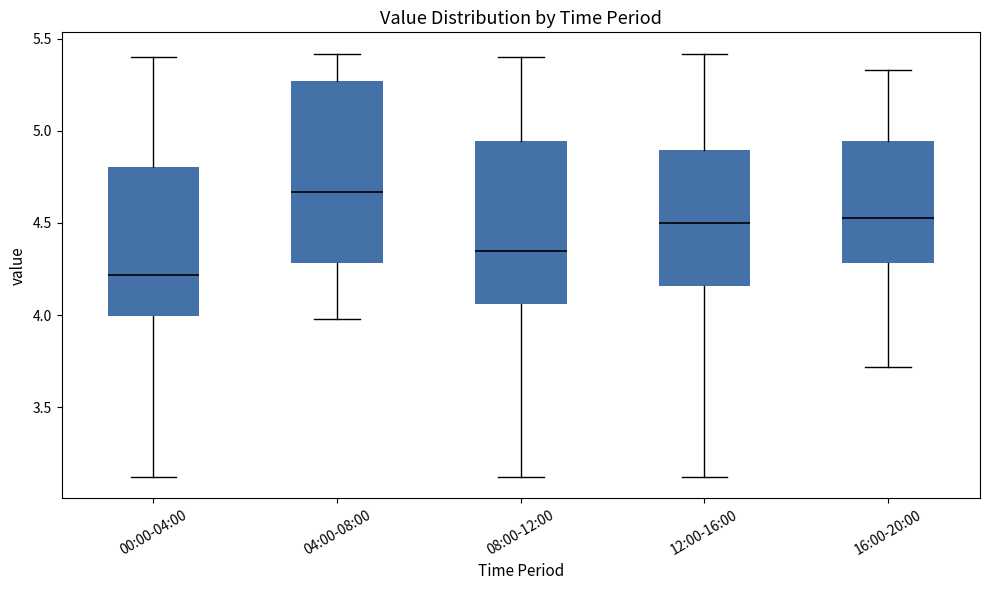

Reading left to right, transcribe this box plot: for each box, give where its median line is, the range the box spans, and where its two whiskers end, as read against the y-axis. The values are not printed on the chart, so give them approximately, as read against the axis.

00:00-04:00: median 4.20, box 4.00 to 4.80, whiskers 3.10 to 5.40
04:00-08:00: median 4.65, box 4.30 to 5.25, whiskers 4.00 to 5.40
08:00-12:00: median 4.35, box 4.05 to 4.95, whiskers 3.10 to 5.40
12:00-16:00: median 4.50, box 4.15 to 4.90, whiskers 3.10 to 5.40
16:00-20:00: median 4.55, box 4.30 to 4.95, whiskers 3.70 to 5.35